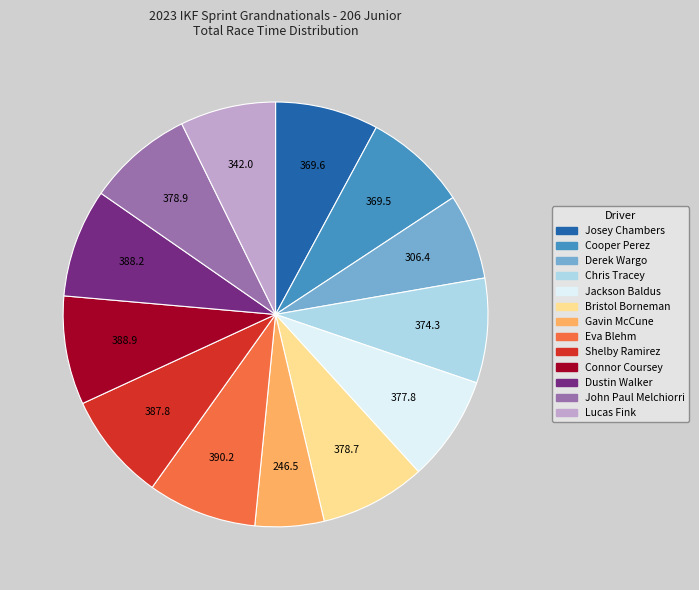

Is there any slice that represents more than half of the pie?

No